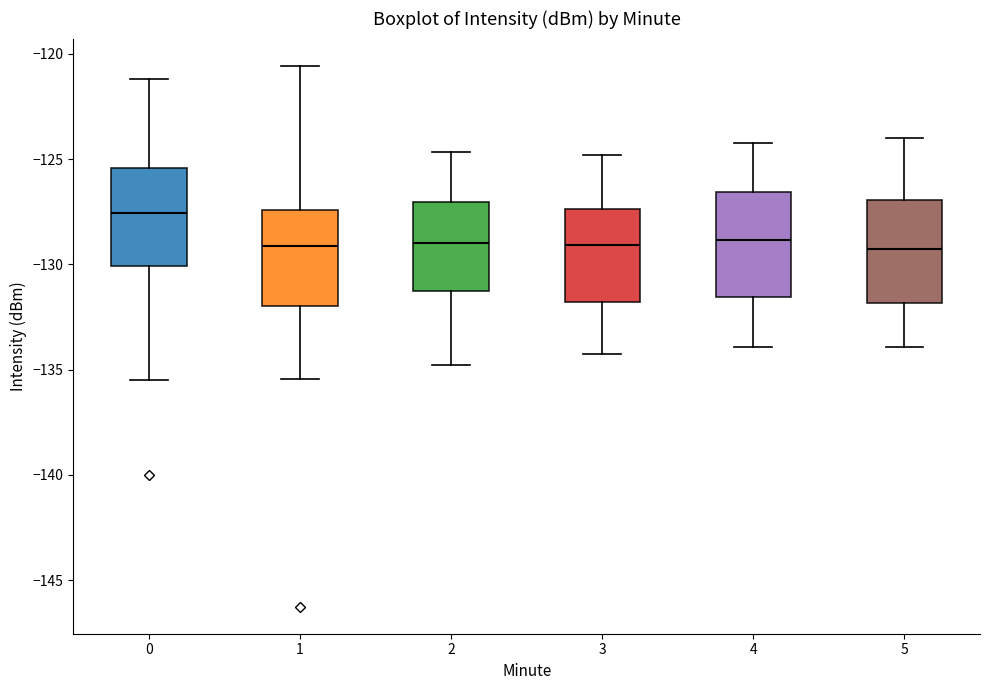

Which box's median line is the highest?

0